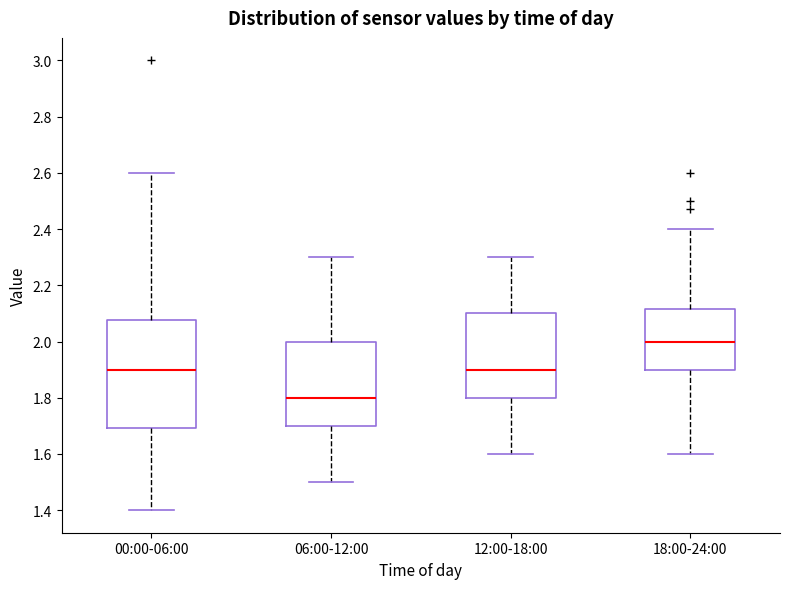

Which box's median line is the highest?

18:00-24:00